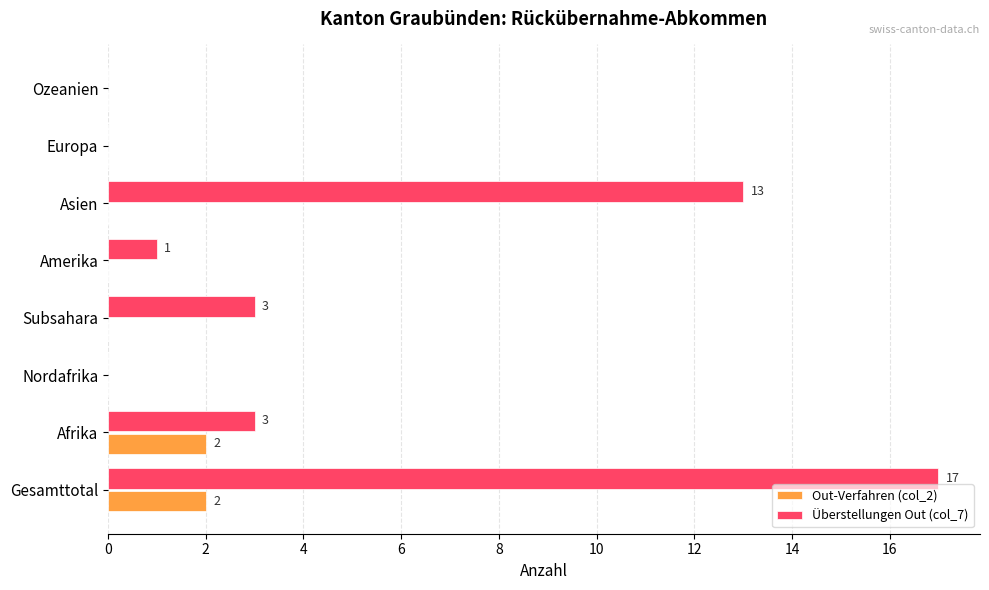

What is the sum of all Überstellungen Out (col_7) values?

37